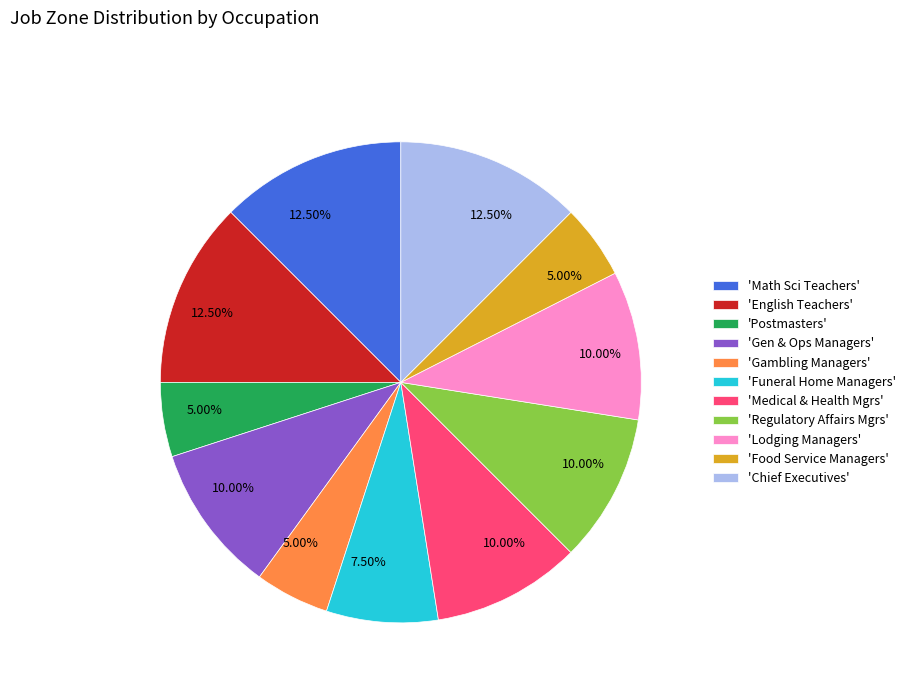

Combined, do 'Gen & Ops Managers' and 'Funeral Home Managers' account for over 50%?

No